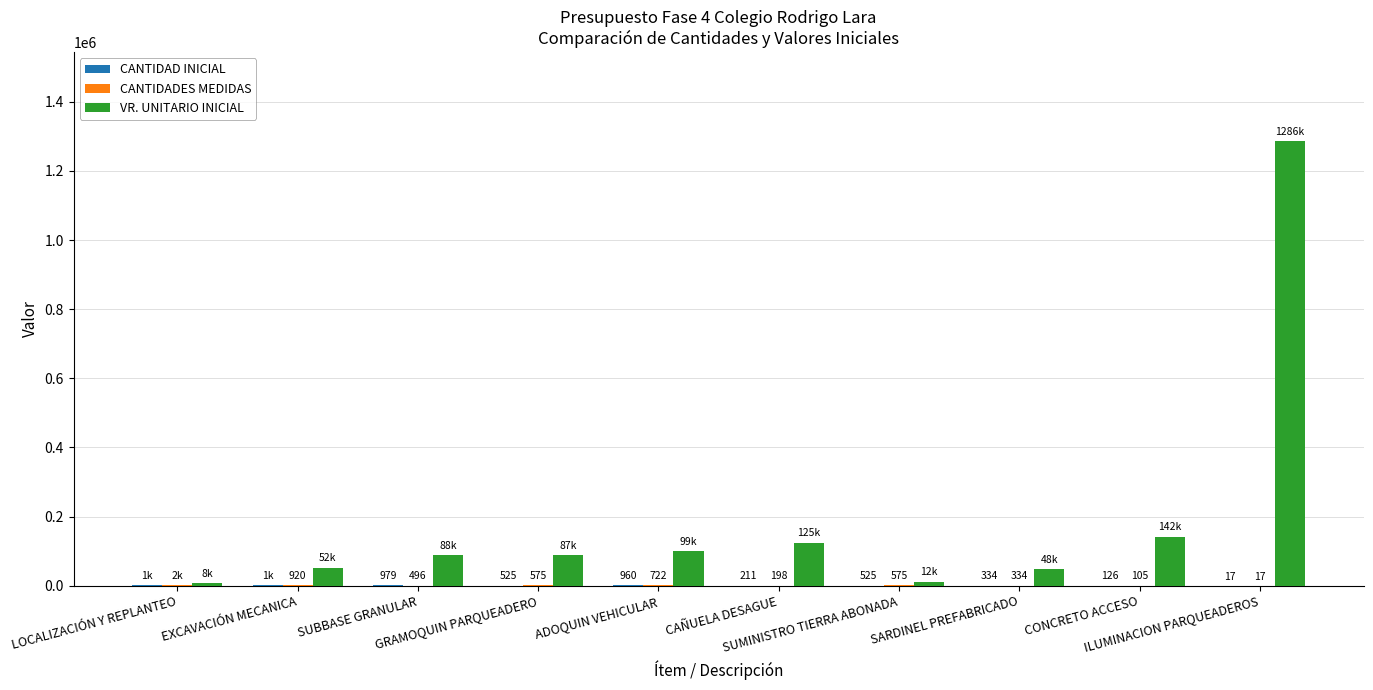

Does the chart contain stacked bars?

No